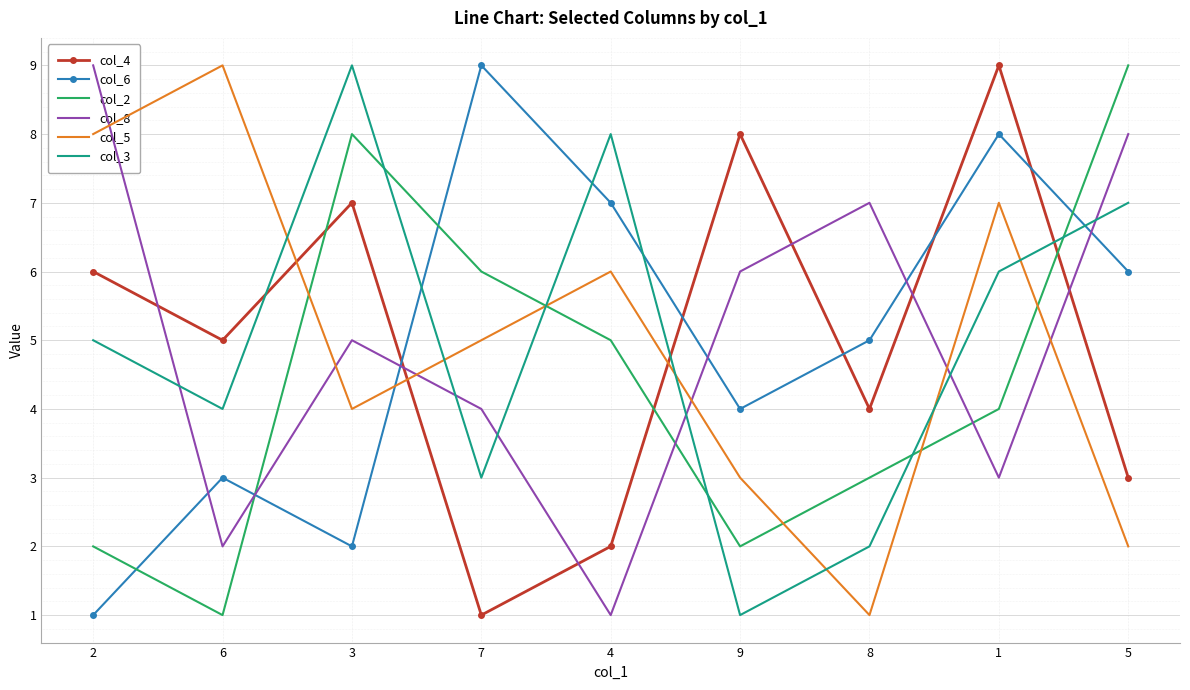

Reading right to left, extract all data points from this chart.

col_4: 3	9	4	8	2	1	7	5	6
col_6: 6	8	5	4	7	9	2	3	1
col_2: 9	4	3	2	5	6	8	1	2
col_8: 8	3	7	6	1	4	5	2	9
col_5: 2	7	1	3	6	5	4	9	8
col_3: 7	6	2	1	8	3	9	4	5